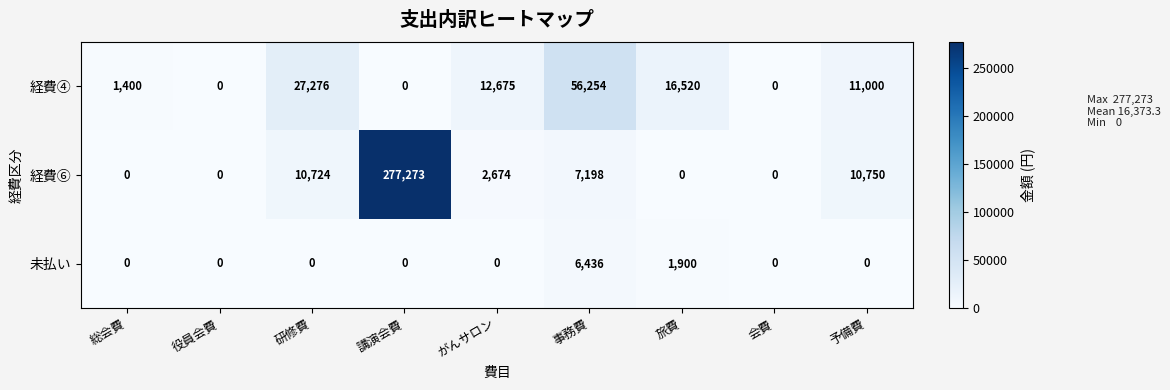

List the series in order of their overall mean, lowest first.

未払い, 経費④, 経費⑥